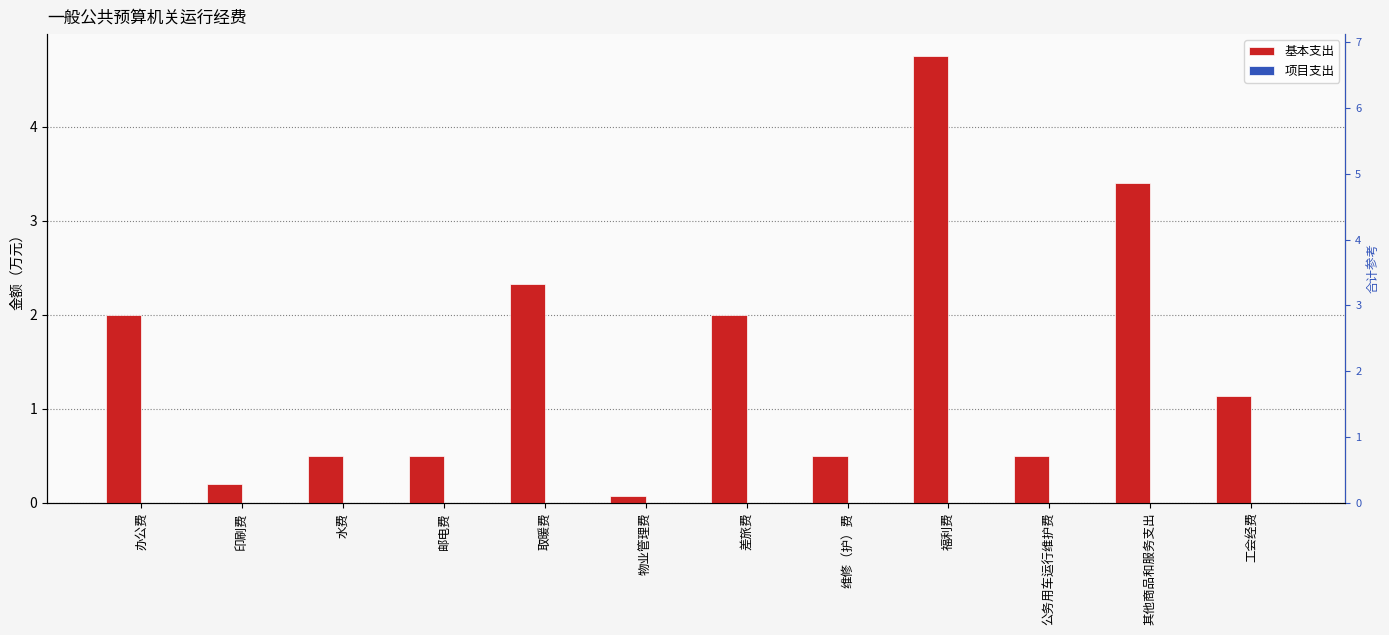

Reading left to right, list all the values displayed in this chart.

基本支出: 2.0	0.2	0.5	0.5	2.3	0.1	2.0	0.5	4.8	0.5	3.4	1.1
项目支出: 0.0	0.0	0.0	0.0	0.0	0.0	0.0	0.0	0.0	0.0	0.0	0.0